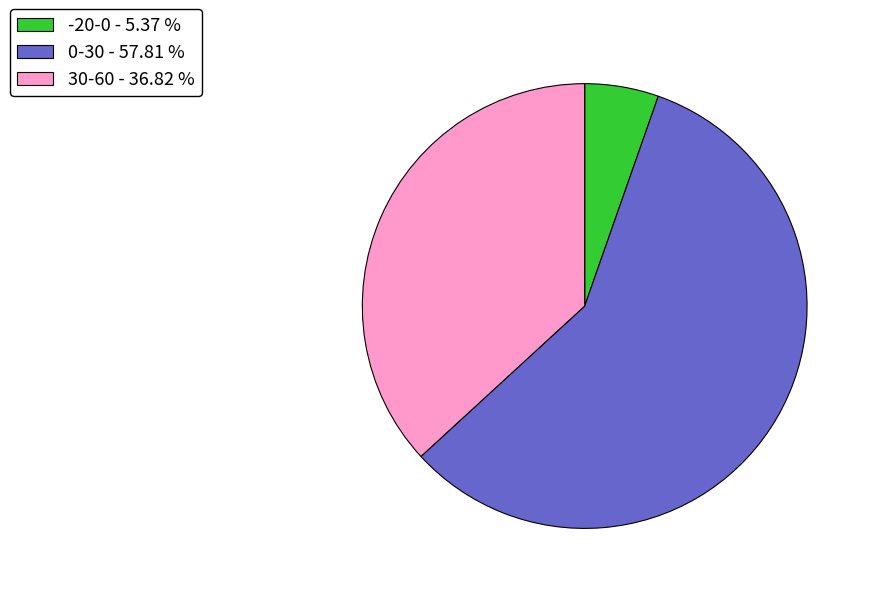

How many segments does this pie chart have?

3